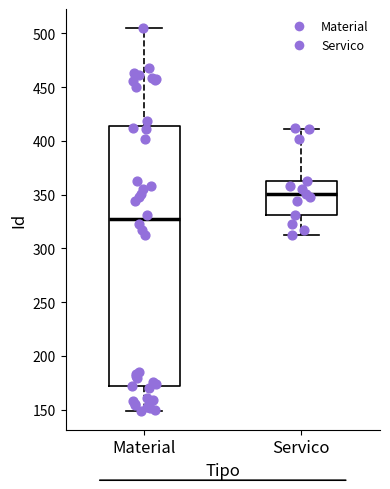

Reading left to right, read every box against the y-axis: the position of its median line, the range the box covers, and the ends of its whiskers. The values are not printed on the chart, so give them approximately, as read against the axis.

Material: median 325, box 170 to 415, whiskers 150 to 505
Servico: median 350, box 330 to 365, whiskers 310 to 410